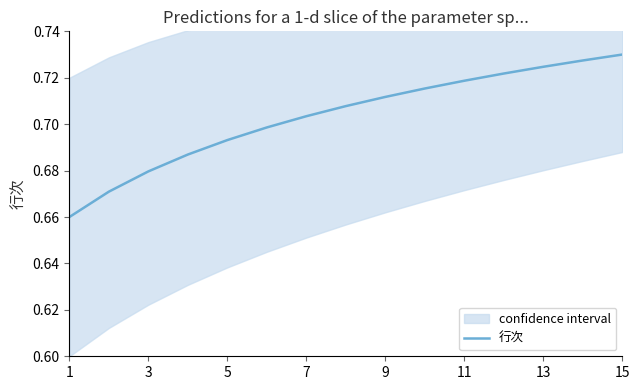

Is it true that 行次 equals 0.4 at 15?

False